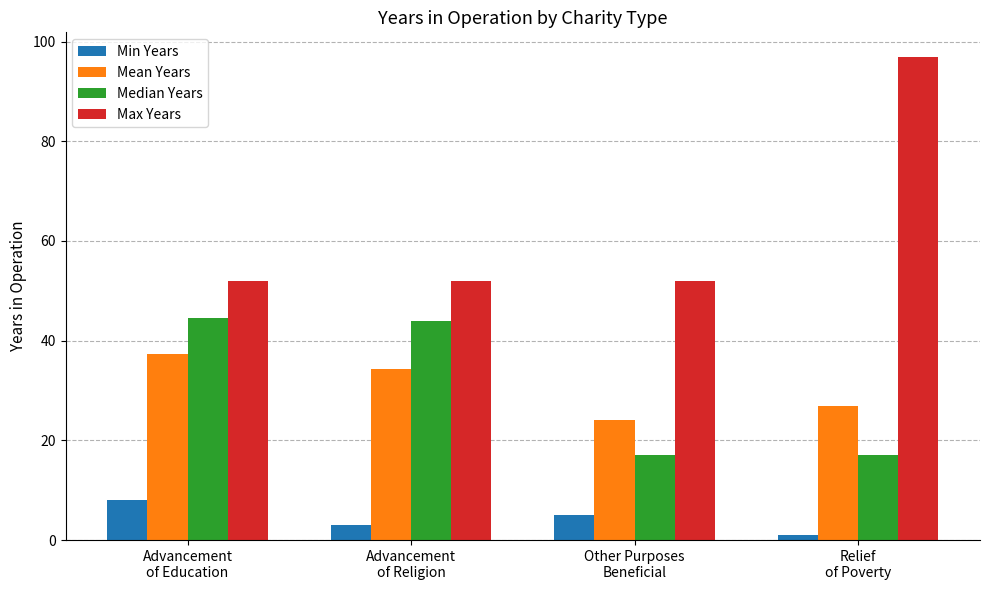

Which series changed the most between Advancement
of Religion and Relief
of Poverty?

Max Years